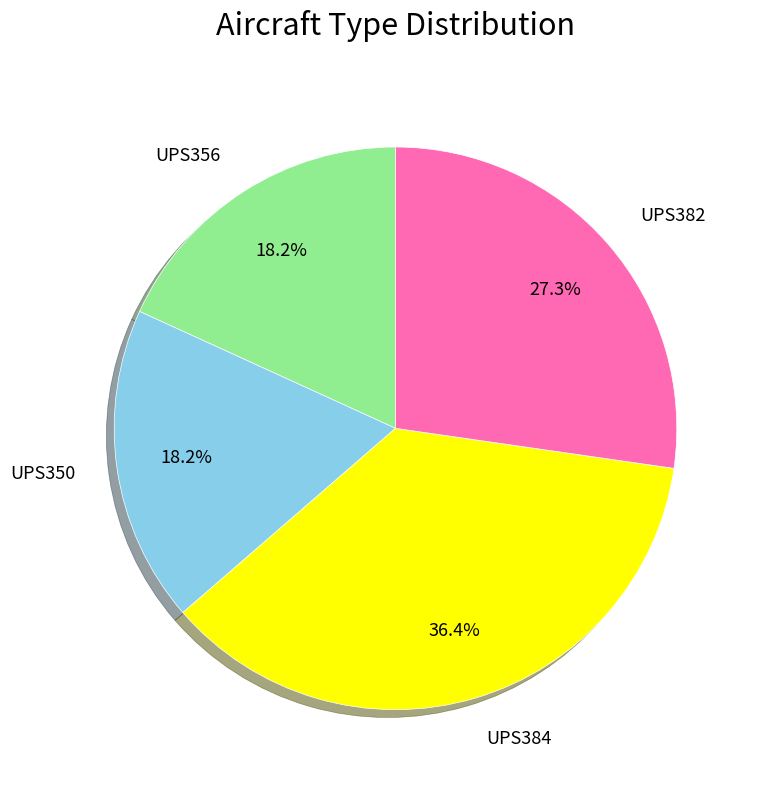

Which category has the biggest portion of the pie?

UPS384